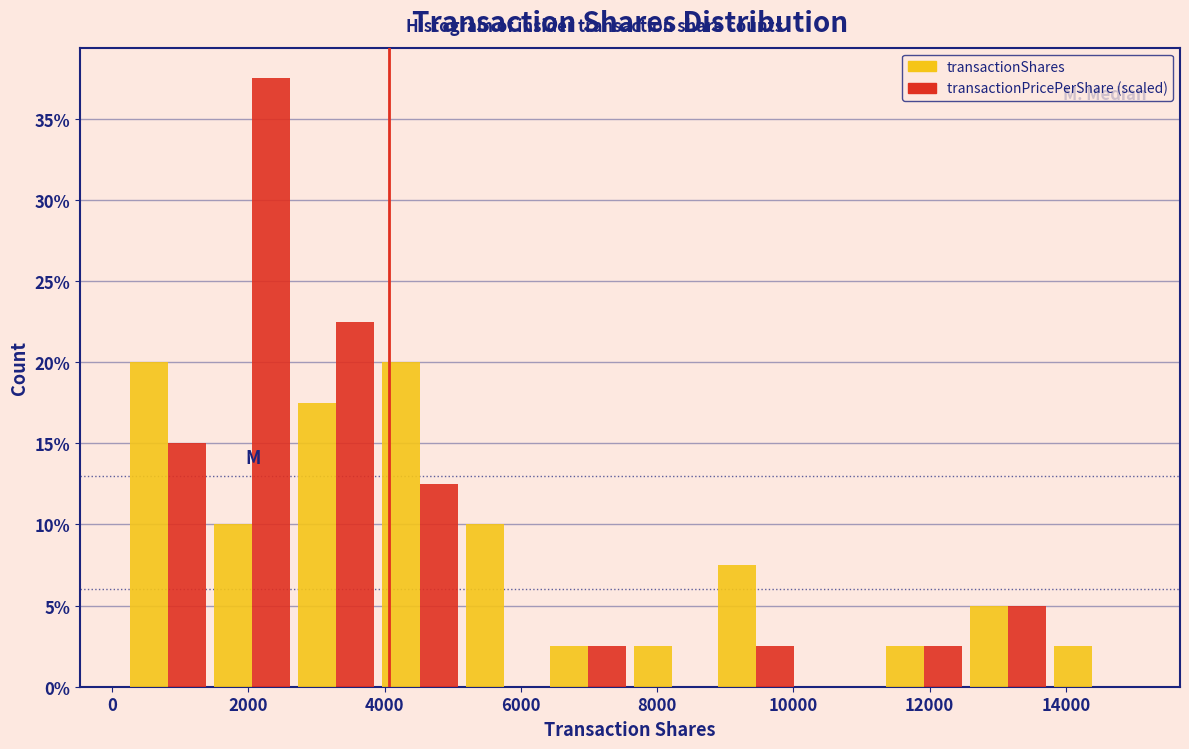

Reading left to right, transcribe this chart: for each range on the x-axis, give the height of each series' bar. Neither the bar edges nor the heights are printed on the chart, so give them approximately, as read against the axes.

200 to 1400: transactionShares=20.0	transactionPricePerShare (scaled)=15.0
1400 to 2600: transactionShares=10.0	transactionPricePerShare (scaled)=37.5
2600 to 4000: transactionShares=17.5	transactionPricePerShare (scaled)=22.5
4000 to 5200: transactionShares=20.0	transactionPricePerShare (scaled)=12.5
5200 to 6400: transactionShares=10.0	transactionPricePerShare (scaled)=0
6400 to 7600: transactionShares=2.5	transactionPricePerShare (scaled)=2.5
7600 to 8800: transactionShares=2.5	transactionPricePerShare (scaled)=0
8800 to 10000: transactionShares=7.5	transactionPricePerShare (scaled)=2.5
10000 to 11400: transactionShares=0	transactionPricePerShare (scaled)=0
11400 to 12600: transactionShares=2.5	transactionPricePerShare (scaled)=2.5
12600 to 13800: transactionShares=5.0	transactionPricePerShare (scaled)=5.0
13800 to 15000: transactionShares=2.5	transactionPricePerShare (scaled)=0